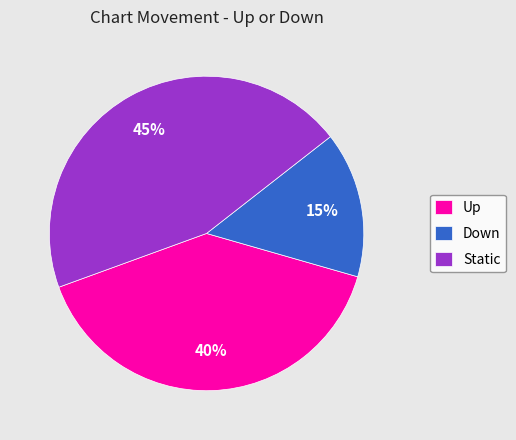

The Down slice represents 15% of the pie. True or false?

True